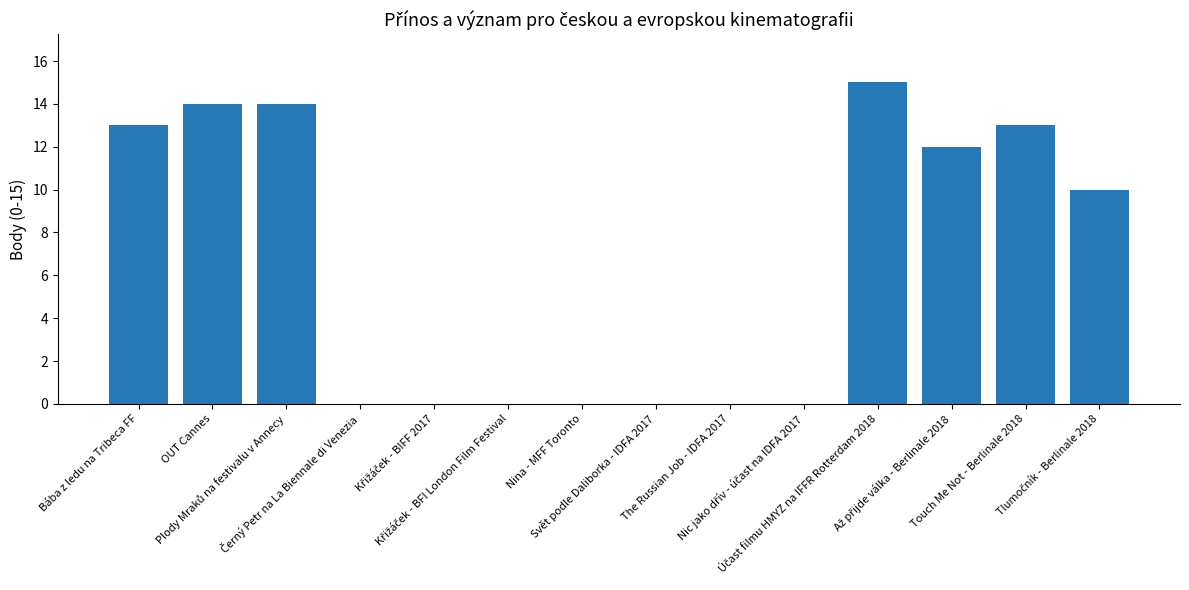

What is the greatest value displayed?

15